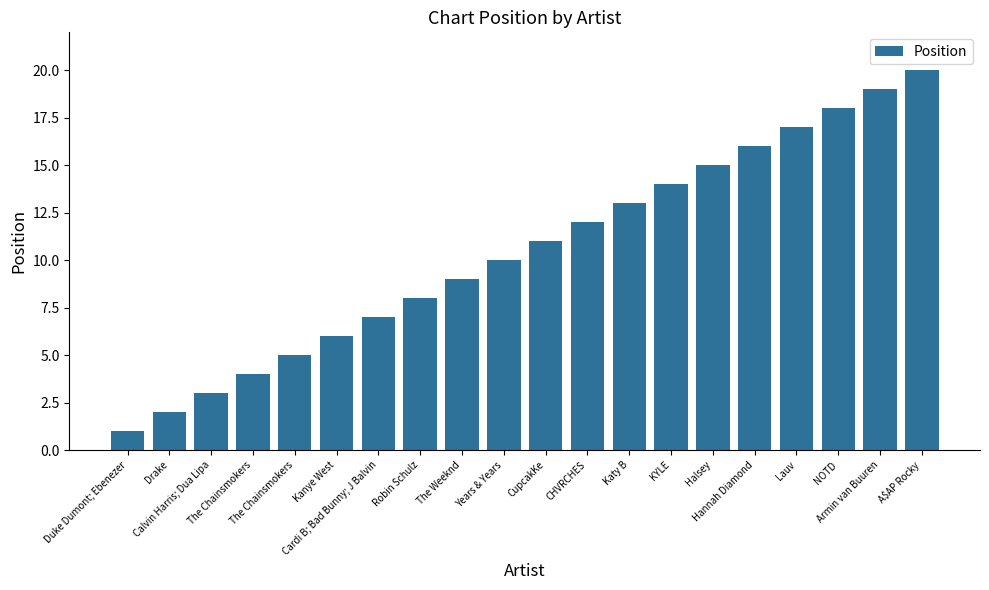

Rank the categories by value from lowest to highest.

Duke Dumont; Ebenezer, Drake, Calvin Harris; Dua Lipa, The Chainsmokers, The Chainsmokers, Kanye West, Cardi B; Bad Bunny; J Balvin, Robin Schulz, The Weeknd, Years & Years, CupcakKe, CHVRCHES, Katy B, KYLE, Halsey, Hannah Diamond, Lauv, NOTD, Armin van Buuren, A$AP Rocky